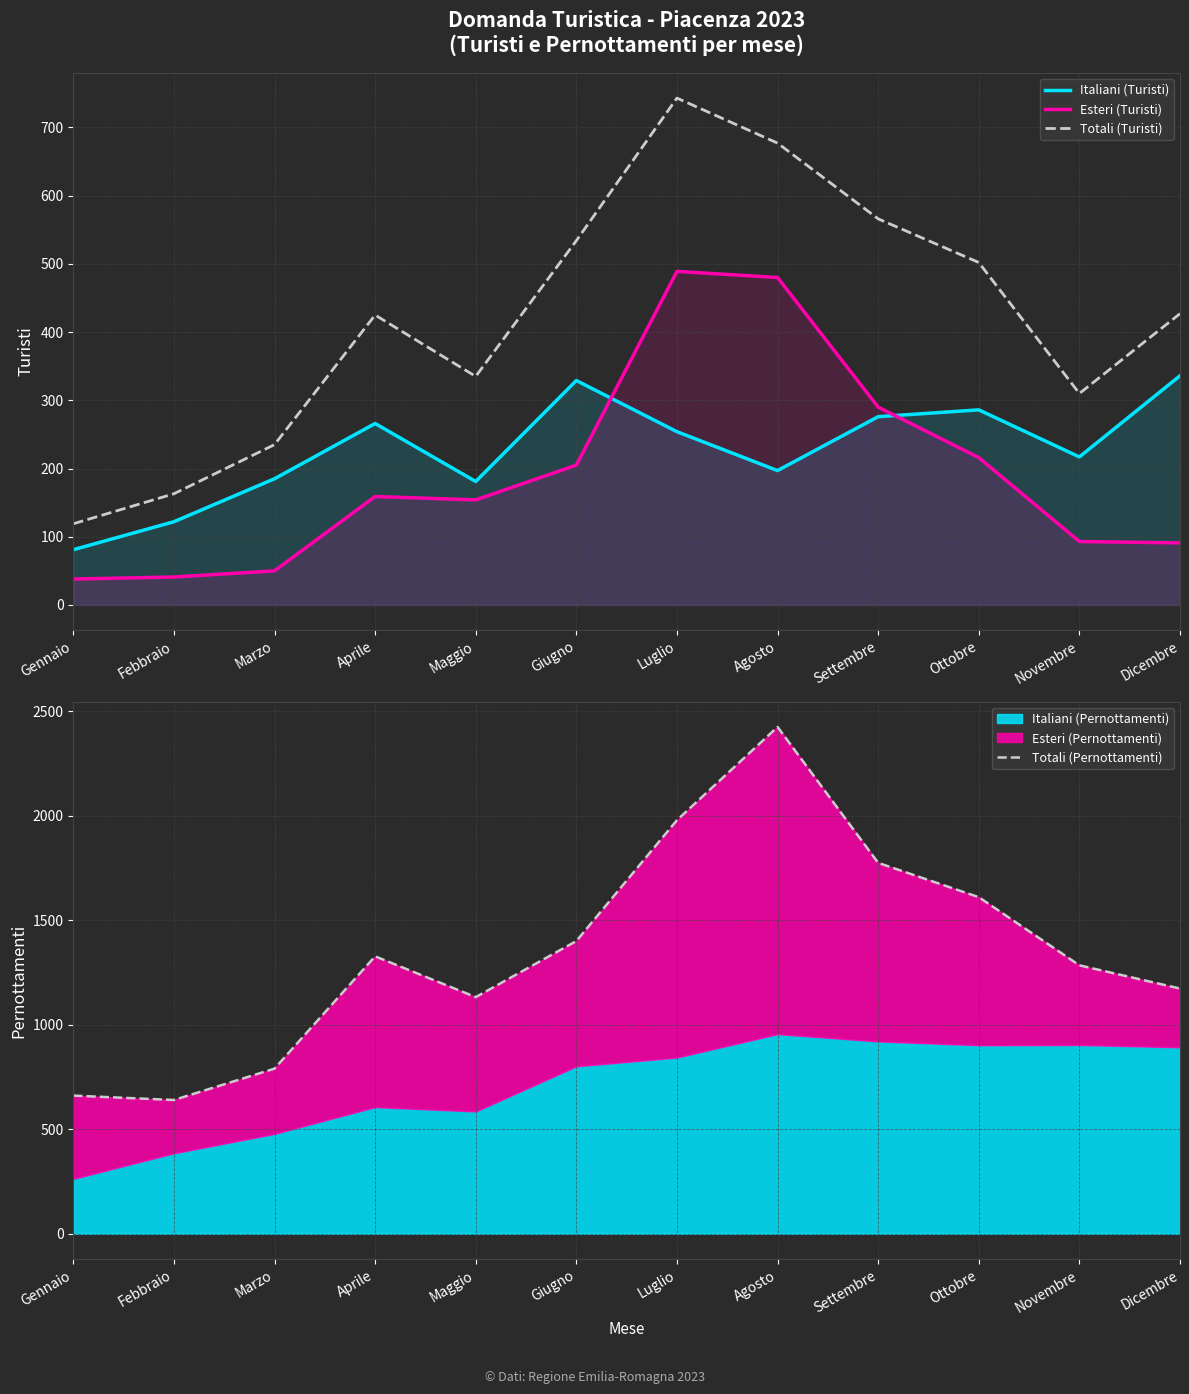

Is the value of Totali (Pernottamenti) at Maggio greater than the value of Totali (Turisti) at Luglio?

Yes